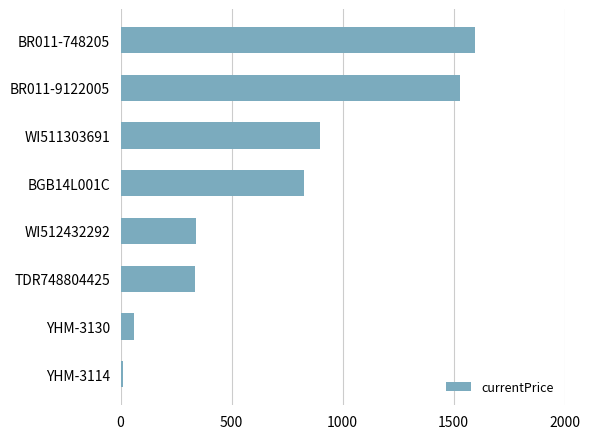

Is it true that the value at WI511303691 is 899.0?

True